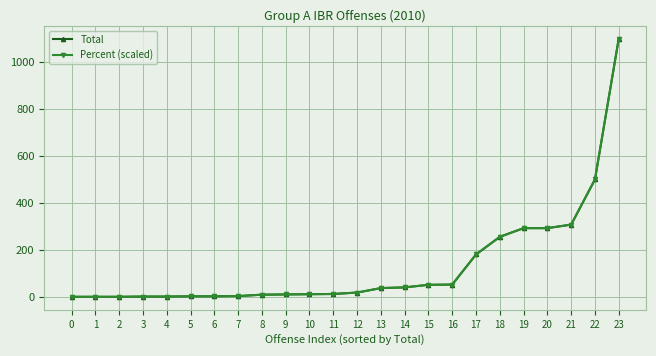

True or false: Percent (scaled) and Total cross at least once.

False